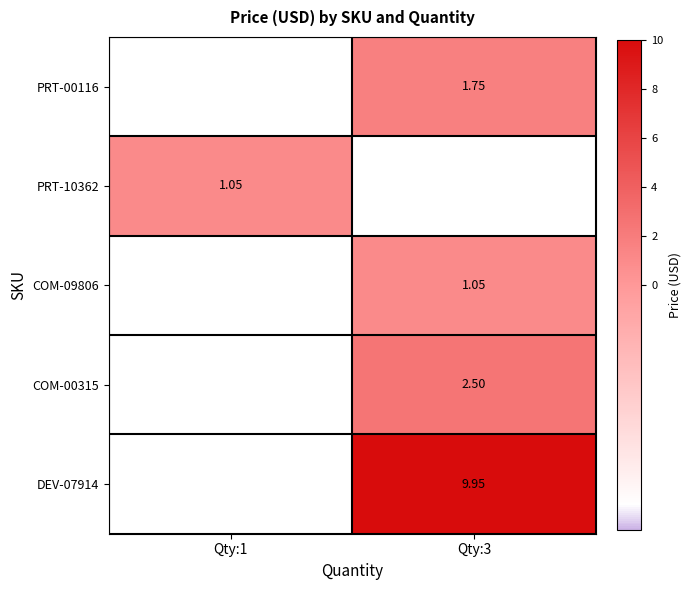

Is the value of PRT-10362 at Qty:1 greater than the value of COM-00315 at Qty:3?

No